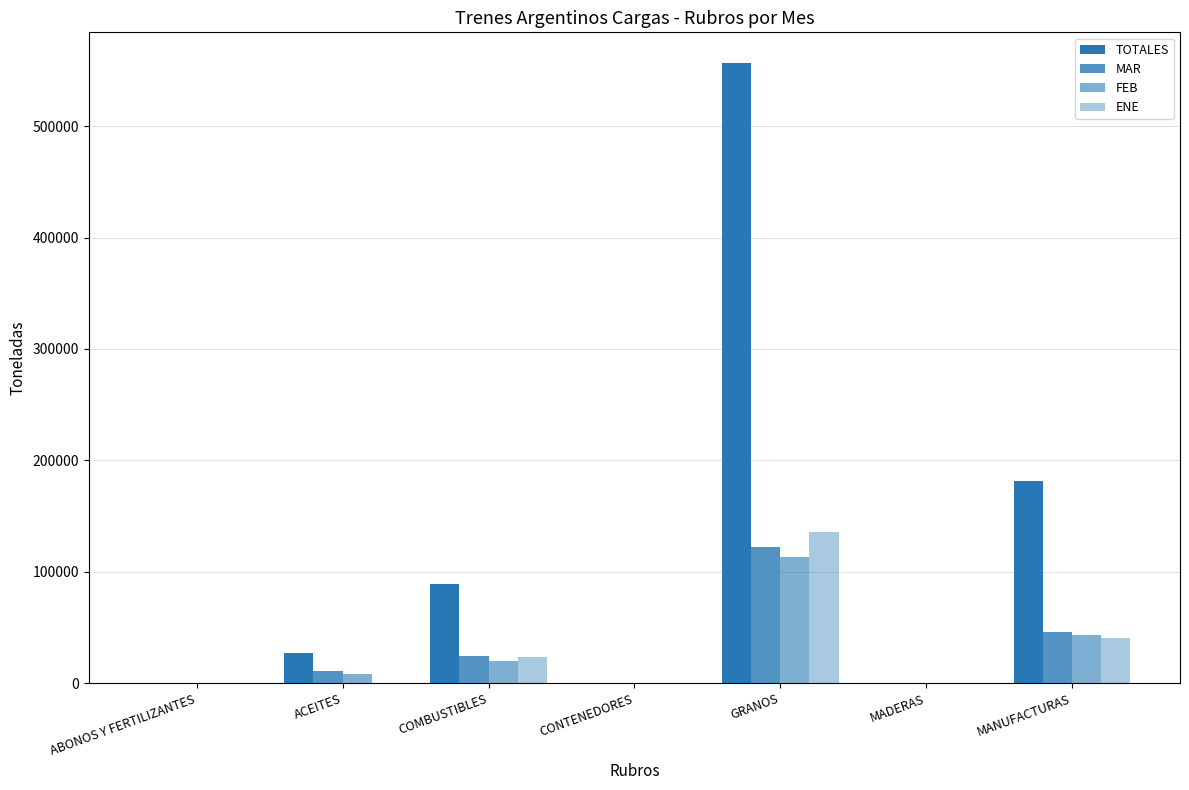

List the series in order of their peak value, lowest first.

FEB, MAR, ENE, TOTALES